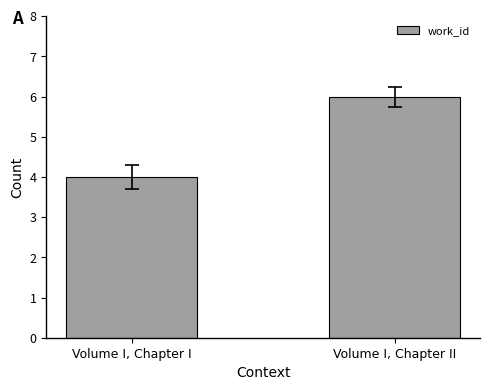

True or false: the data shows 8 at Volume I, Chapter II.

False